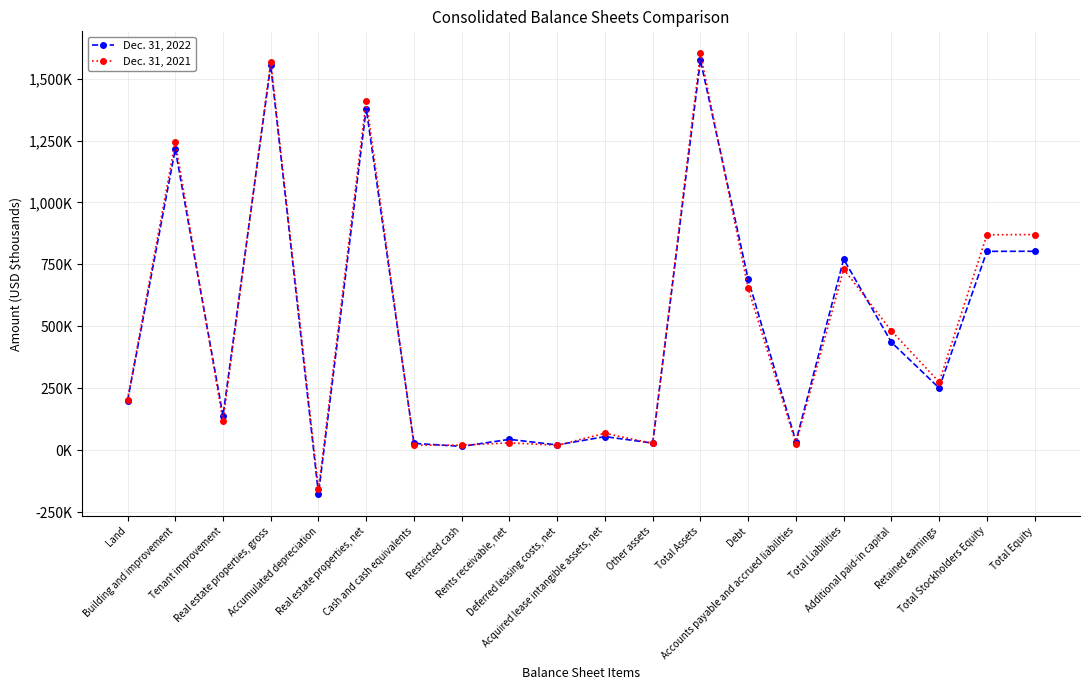

In Dec. 31, 2021, how many points are lower than both neighbors (excluding endpoints)?

7